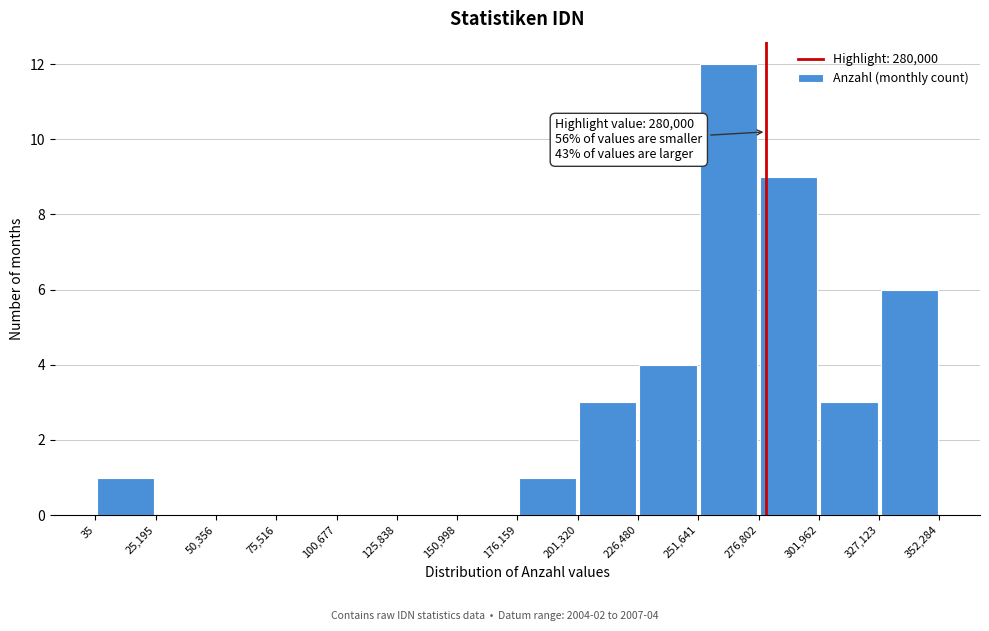

Over which range of the x-axis is the bar tallest?

251,641 to 276,802